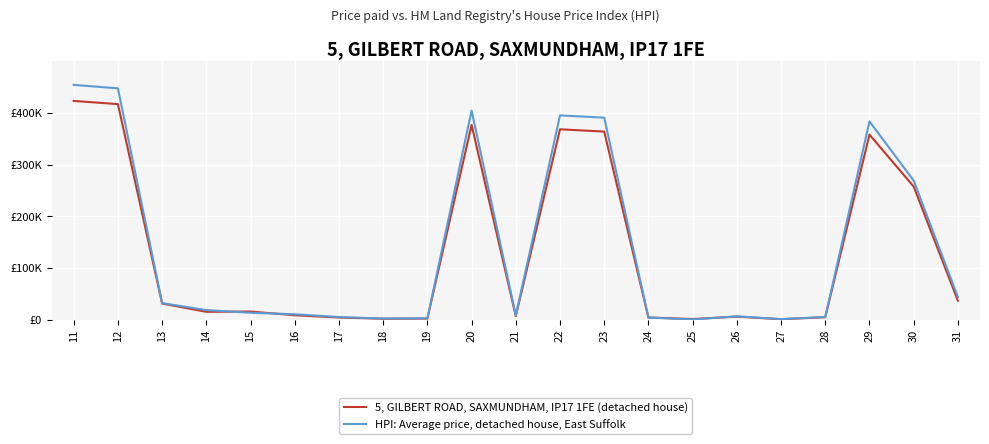

What is the greatest value displayed?

454492